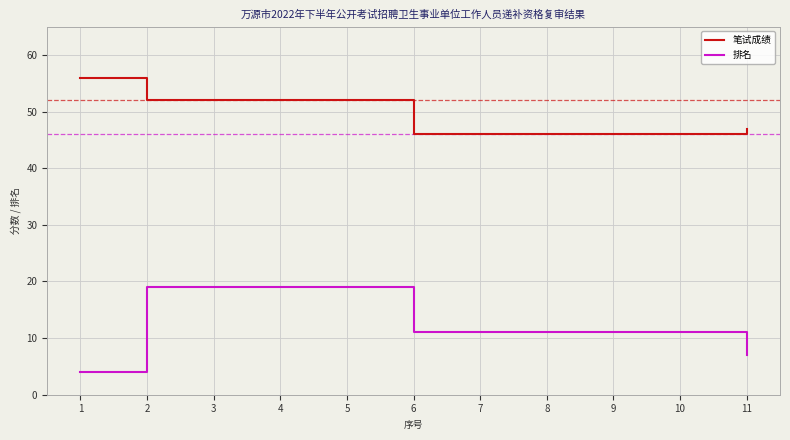

How many lines are shown in the chart?

2